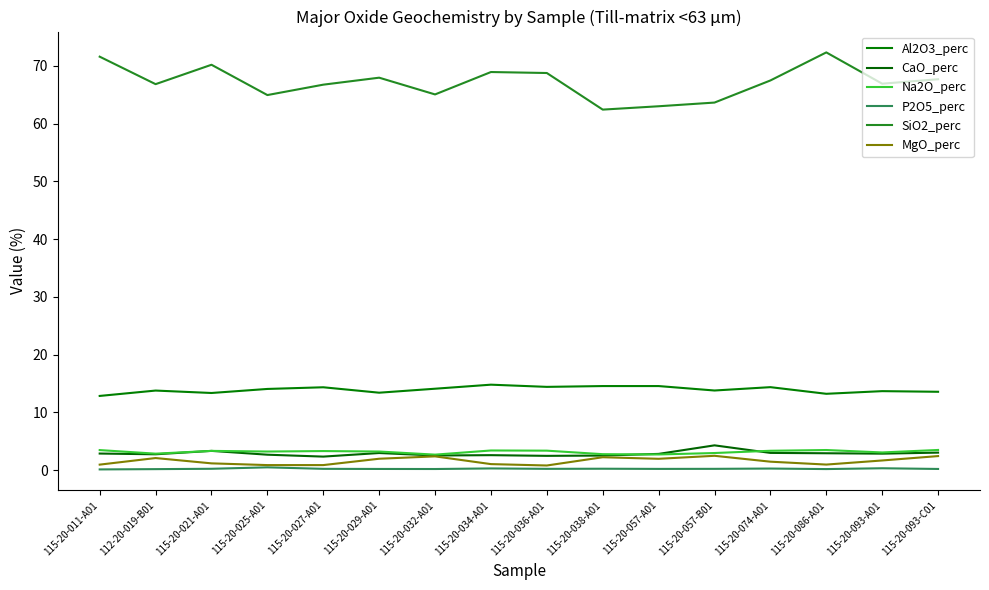

Is this an area chart (filled region under the line)?

No